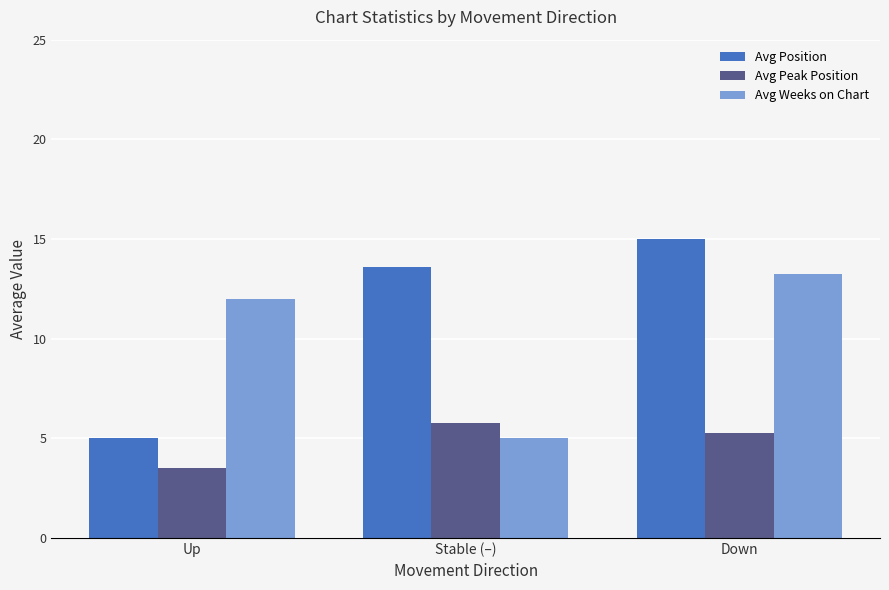

At which label does Avg Position first exceed 13?

Stable (–)